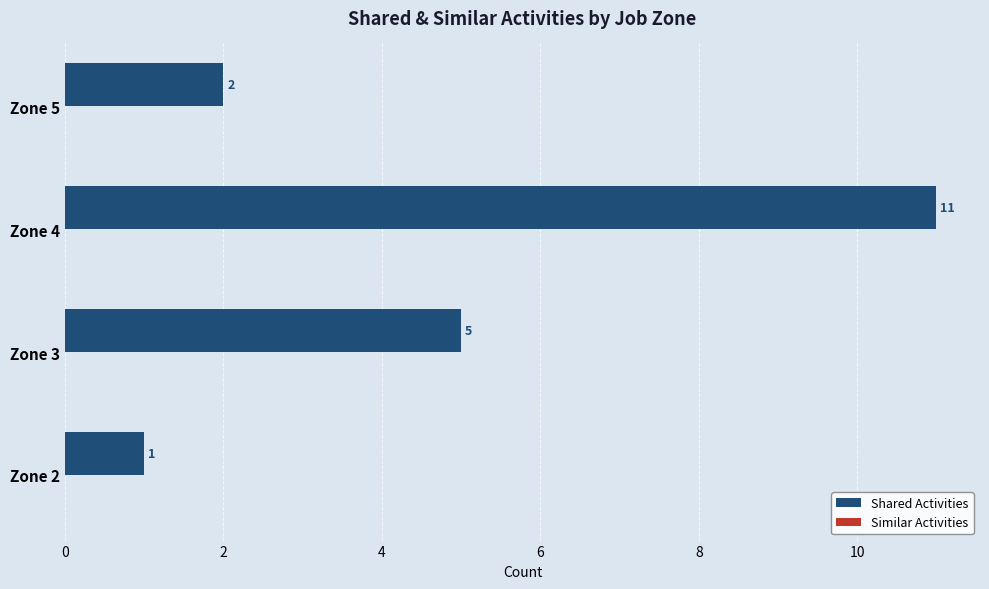

True or false: the data shows 11 at Zone 4.

True